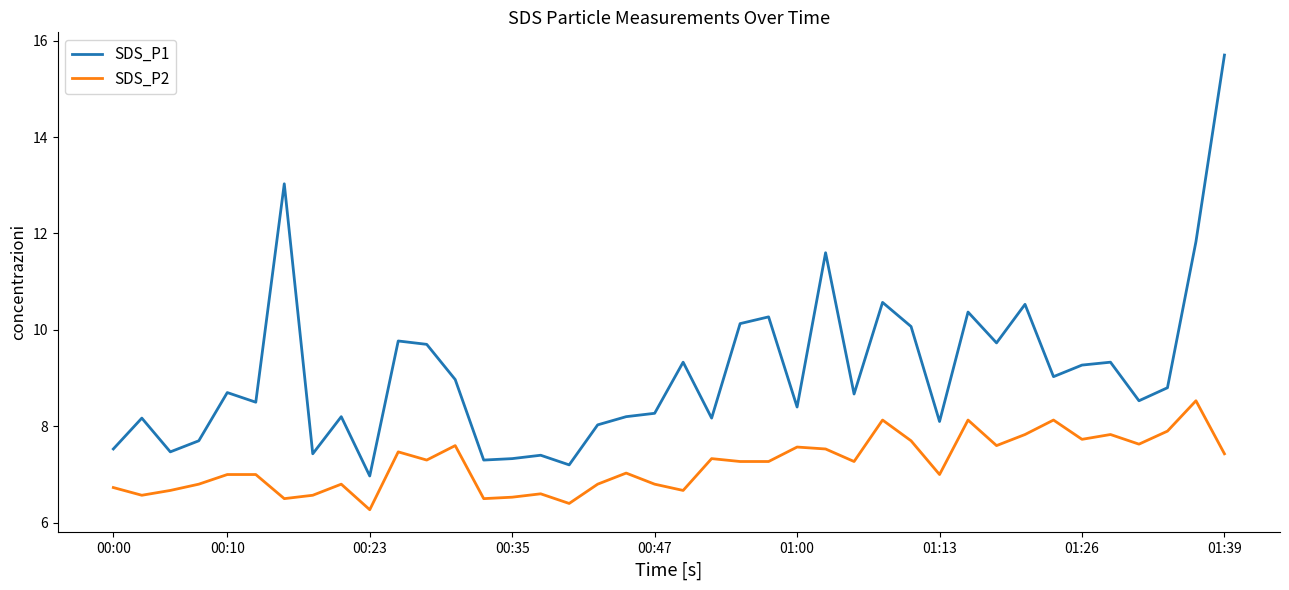

Which series has the largest total across all categories?

SDS_P1